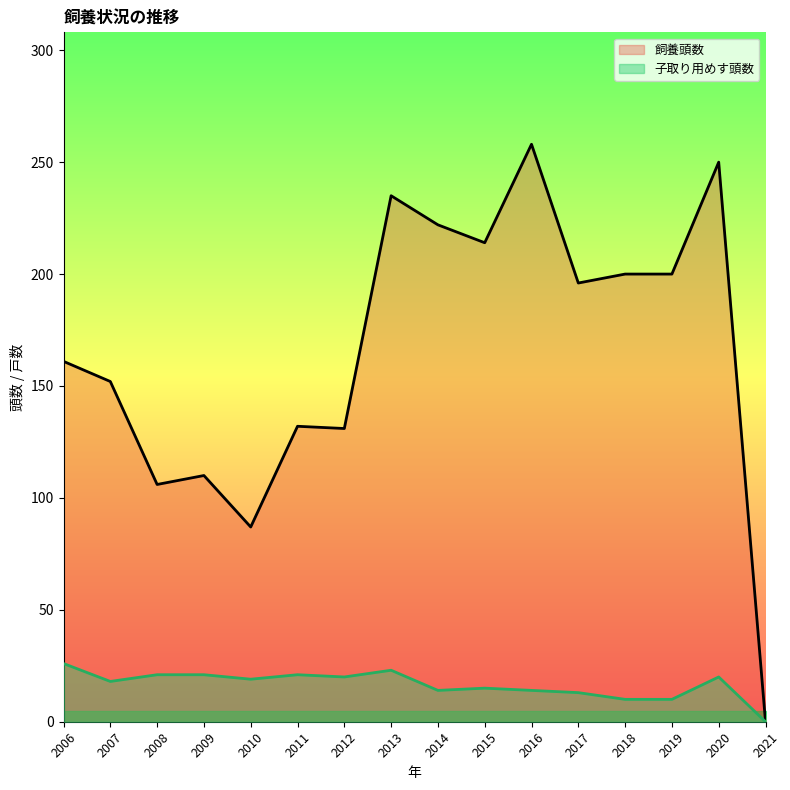

The 飼養頭数 series shows 76 at 2011. True or false?

False